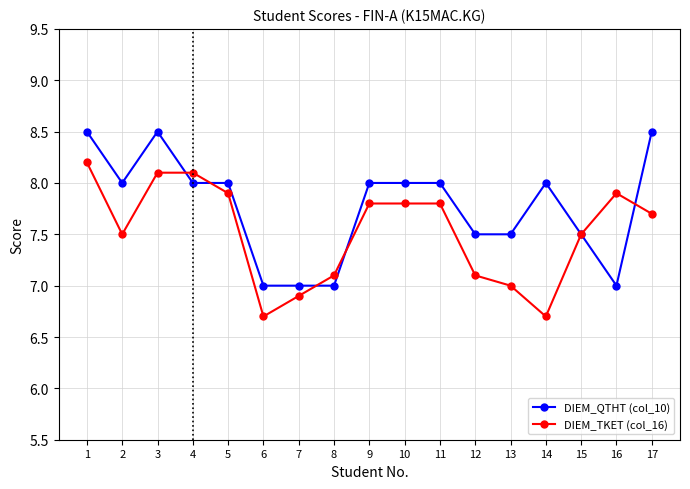

Between 11 and 17, which series saw the biggest shift?

DIEM_QTHT (col_10)